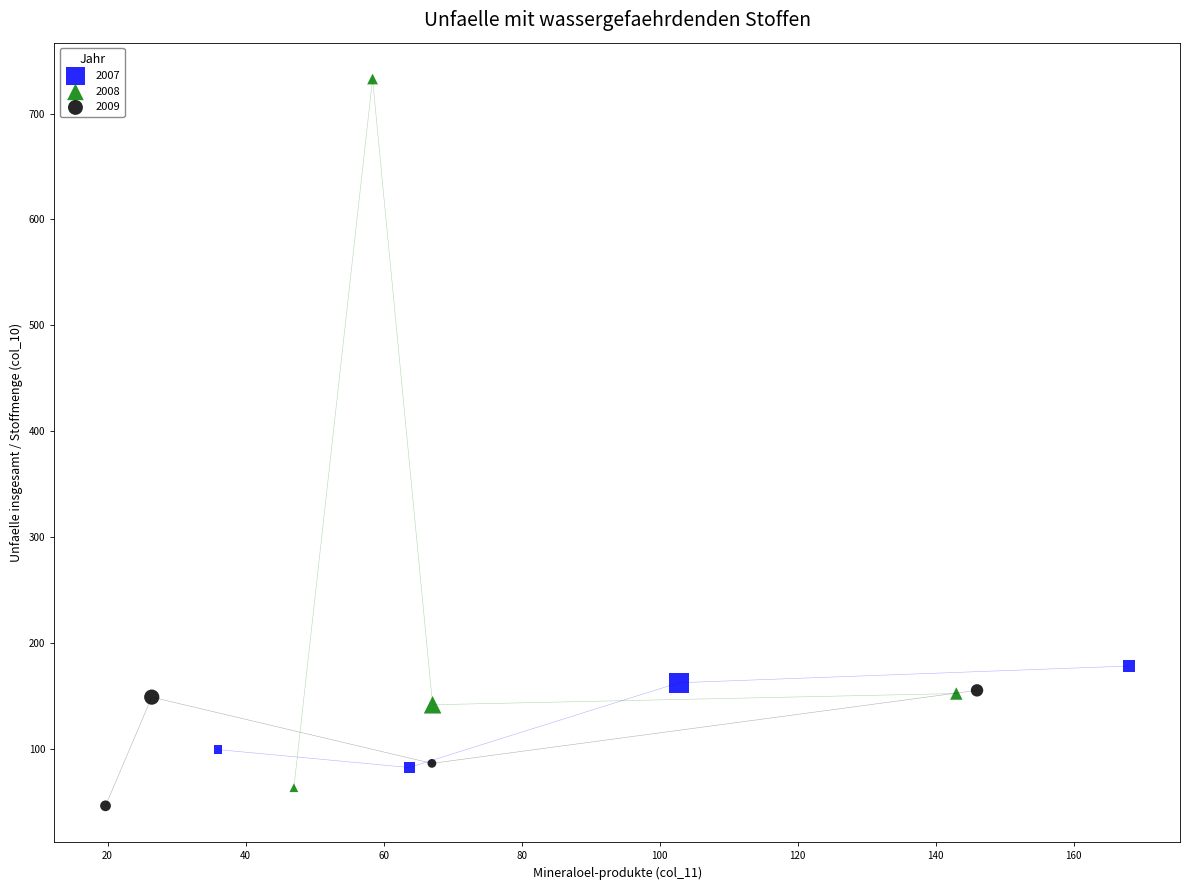

Which series has the largest Y range (max minus min)?

2008